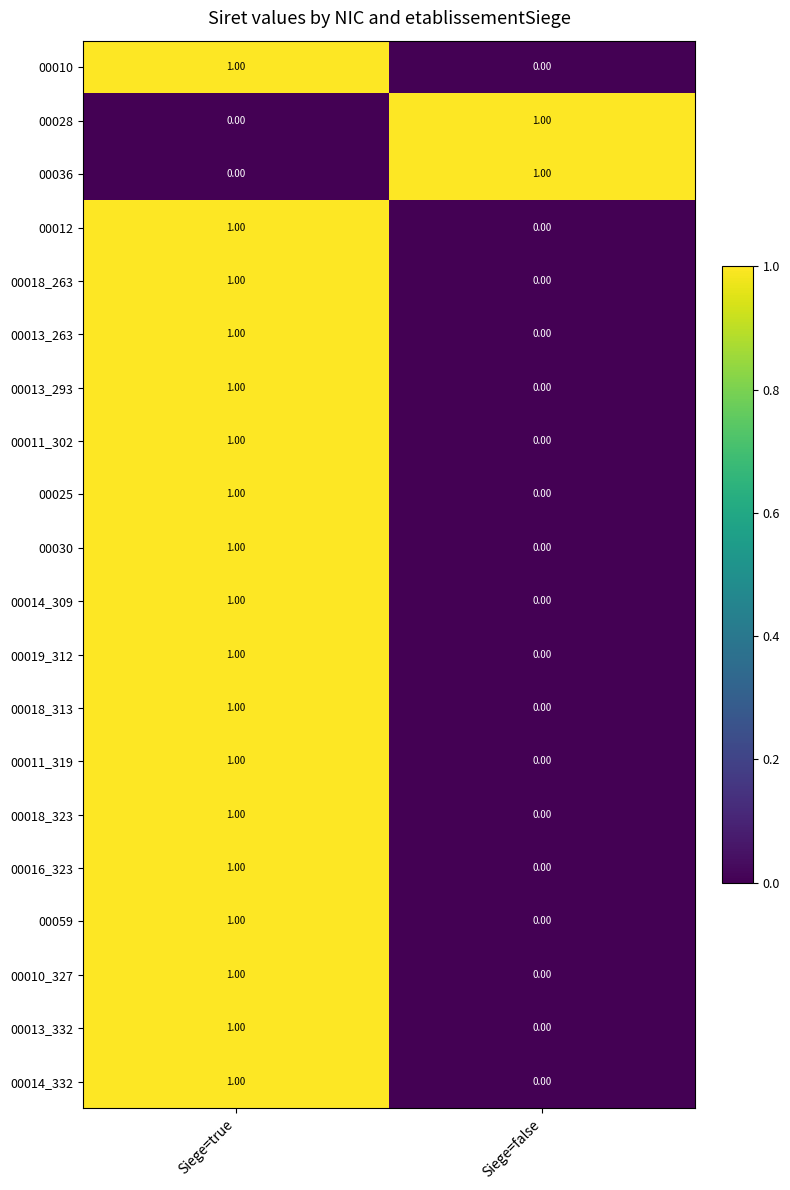

What is the total value across all series at Siege=true?

18